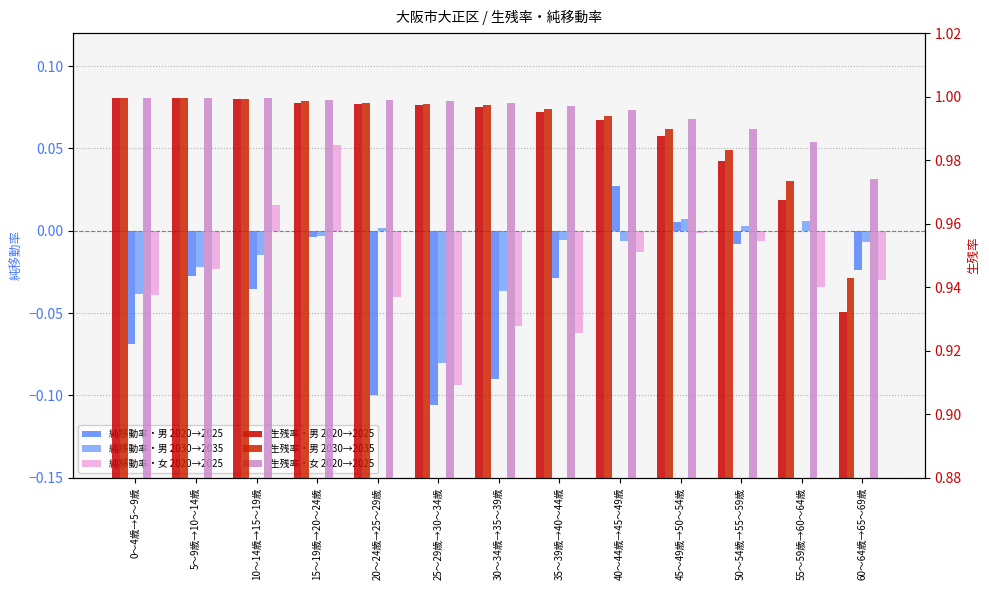

How many distinct data groups are displayed?

6